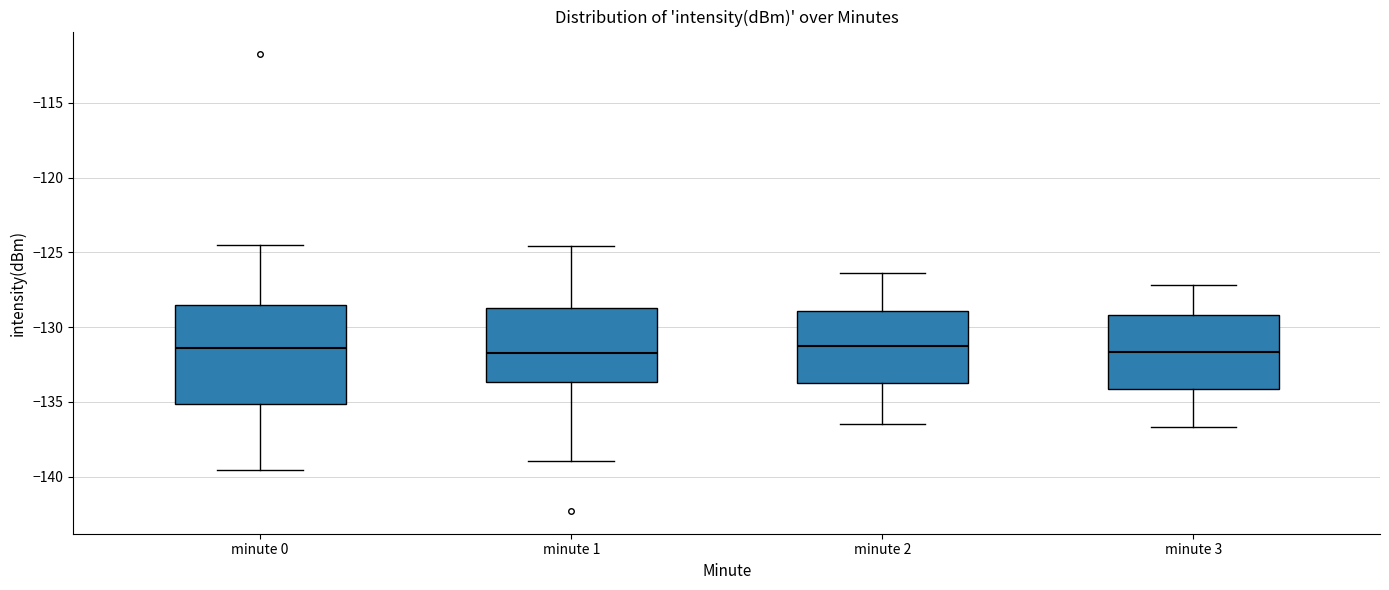

Reading left to right, read every box against the y-axis: the position of its median line, the range the box covers, and the ends of its whiskers. The values are not printed on the chart, so give them approximately, as read against the axis.

minute 0: median -131.5, box -135.0 to -128.5, whiskers -139.5 to -124.5
minute 1: median -131.5, box -133.5 to -128.5, whiskers -139.0 to -124.5
minute 2: median -131.0, box -133.5 to -129.0, whiskers -136.5 to -126.5
minute 3: median -131.5, box -134.0 to -129.0, whiskers -136.5 to -127.0